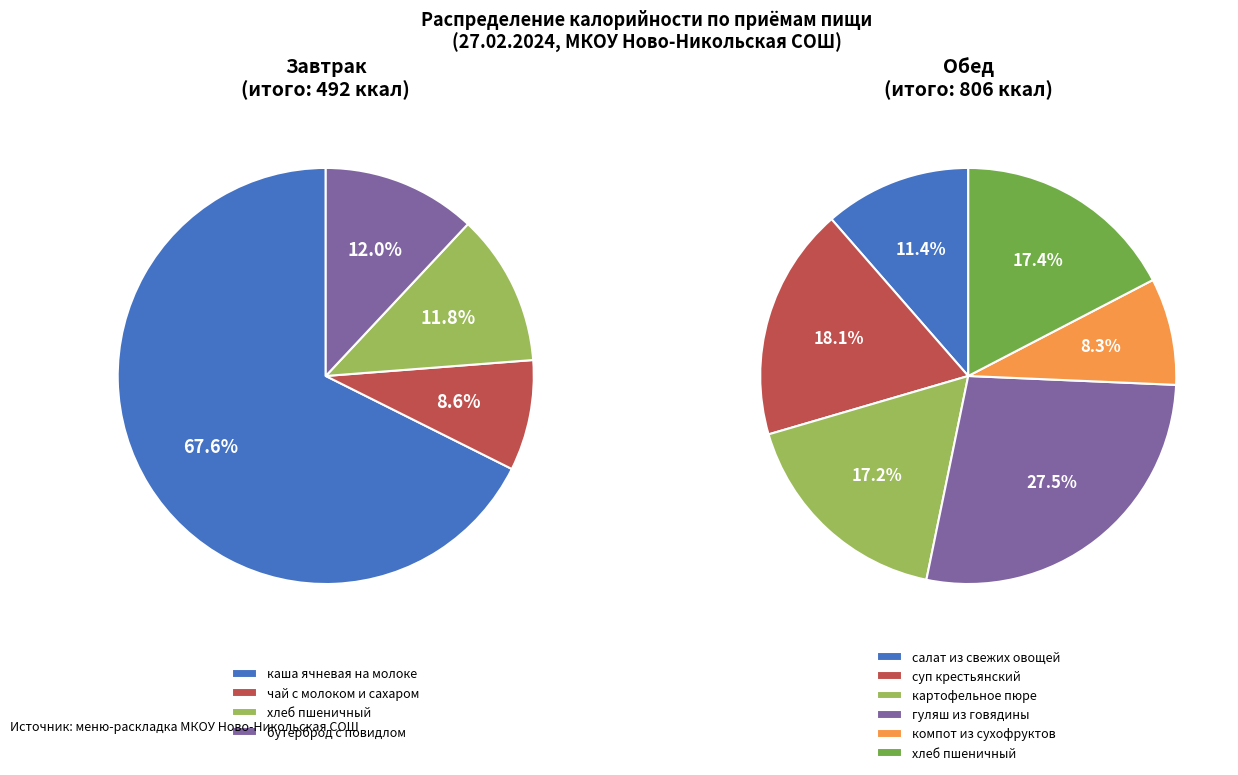

True or false: Обед accounts for 71% of the total.

False